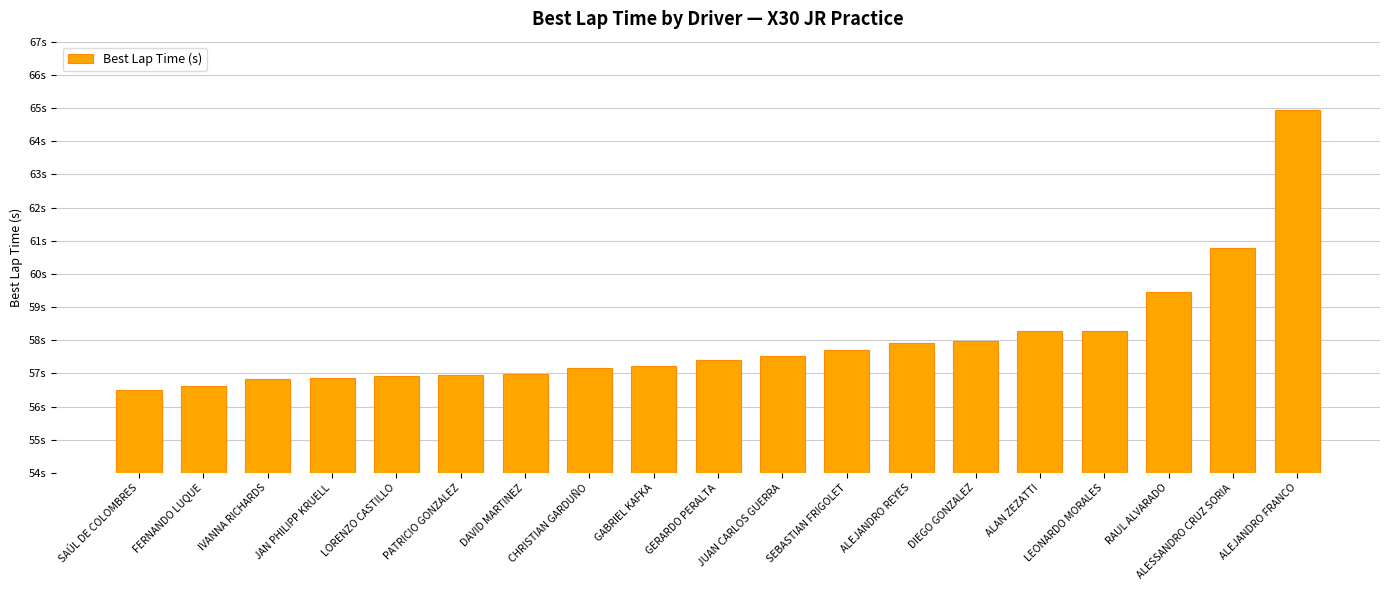

Where is the data nearest to the value 60?

RAUL ALVARADO